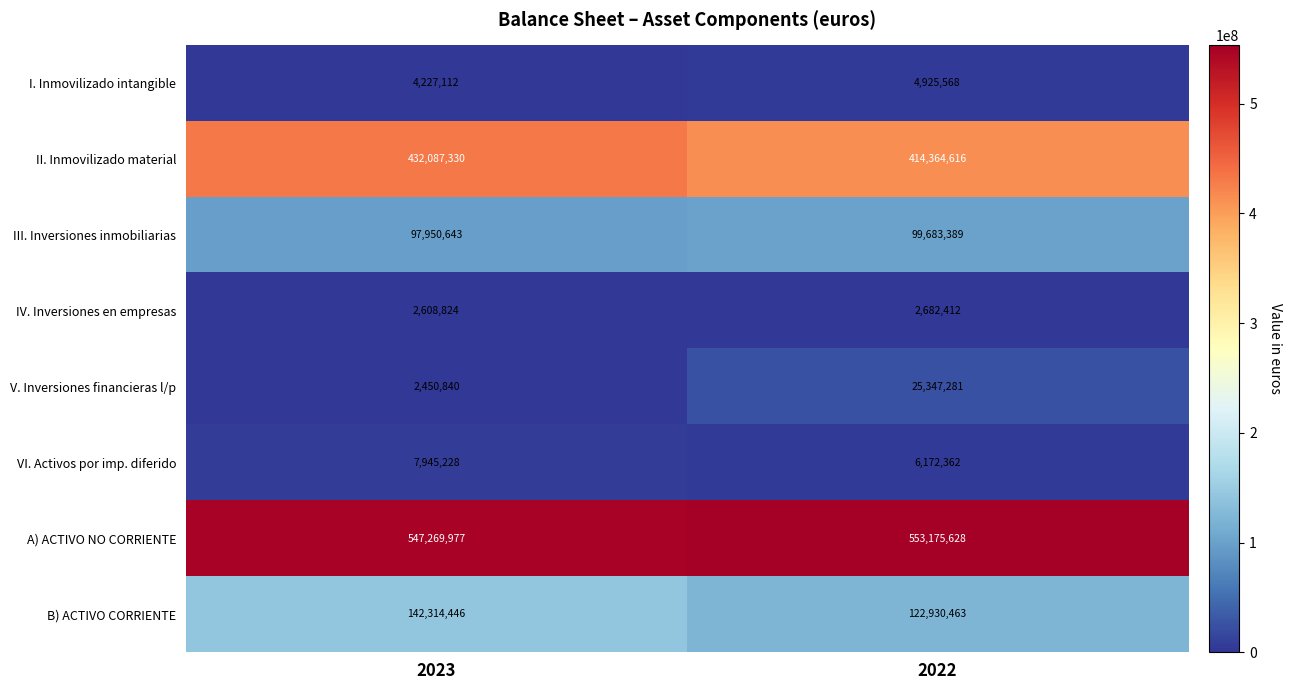

What is the average value of the VI. Activos por imp. diferido series?

7058795